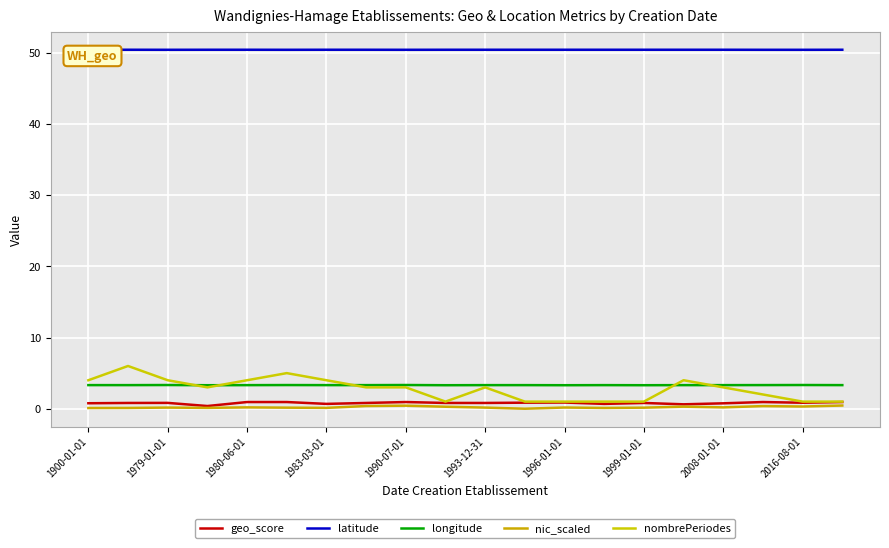

Count the nic_scaled values in the range 0 to 1.

20